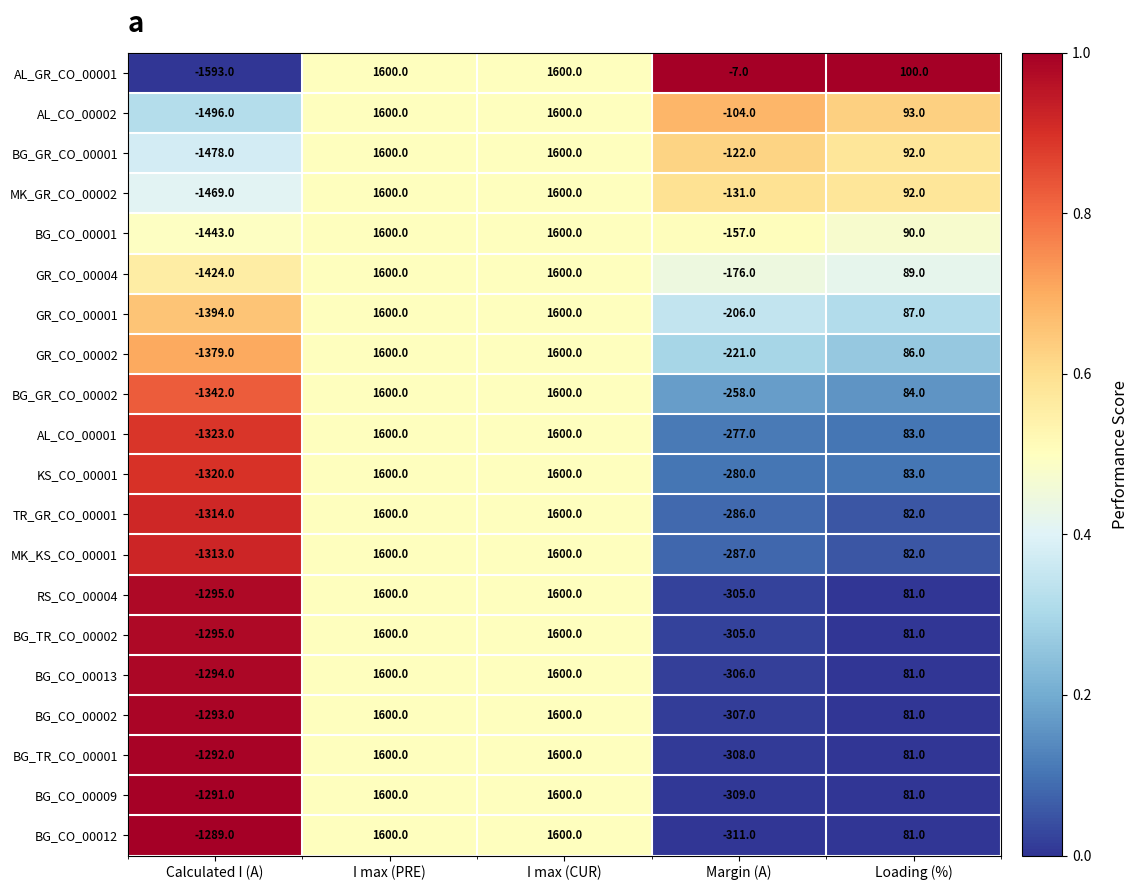

Which series has the largest total across all categories?

AL_GR_CO_00001